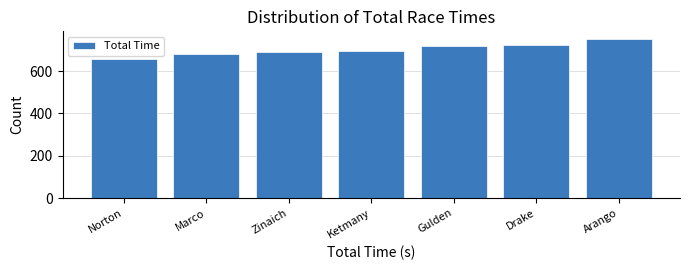

Reading left to right, extract all data points from this chart.

Norton=658.3	Marco=680.2	Zinaich=691.7	Ketmany=696.5	Gulden=719.3	Drake=722.9	Arango=750.2